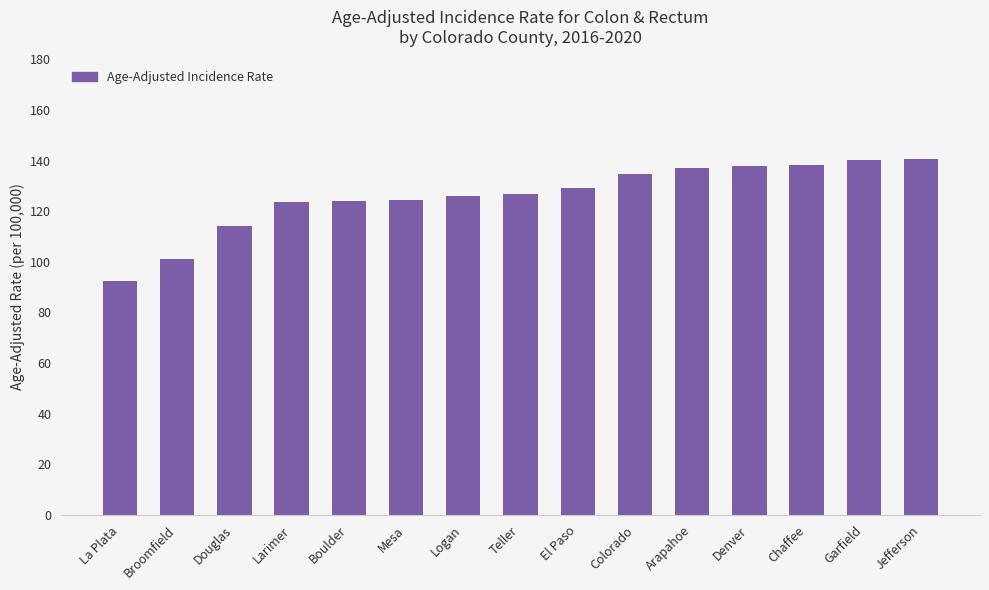

Which category has the lowest value across all series?

La Plata